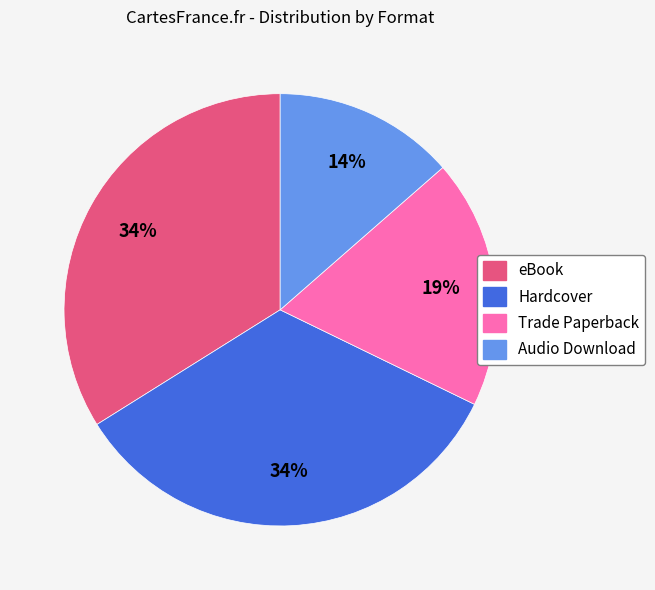

Do Trade Paperback and eBook together represent more than half of the pie?

Yes